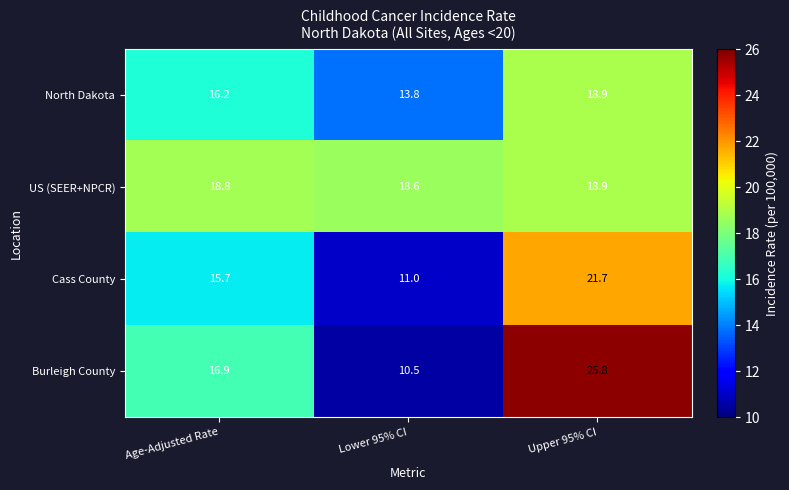

What is the difference between the highest and lowest values at Lower 95% CI?

8.1